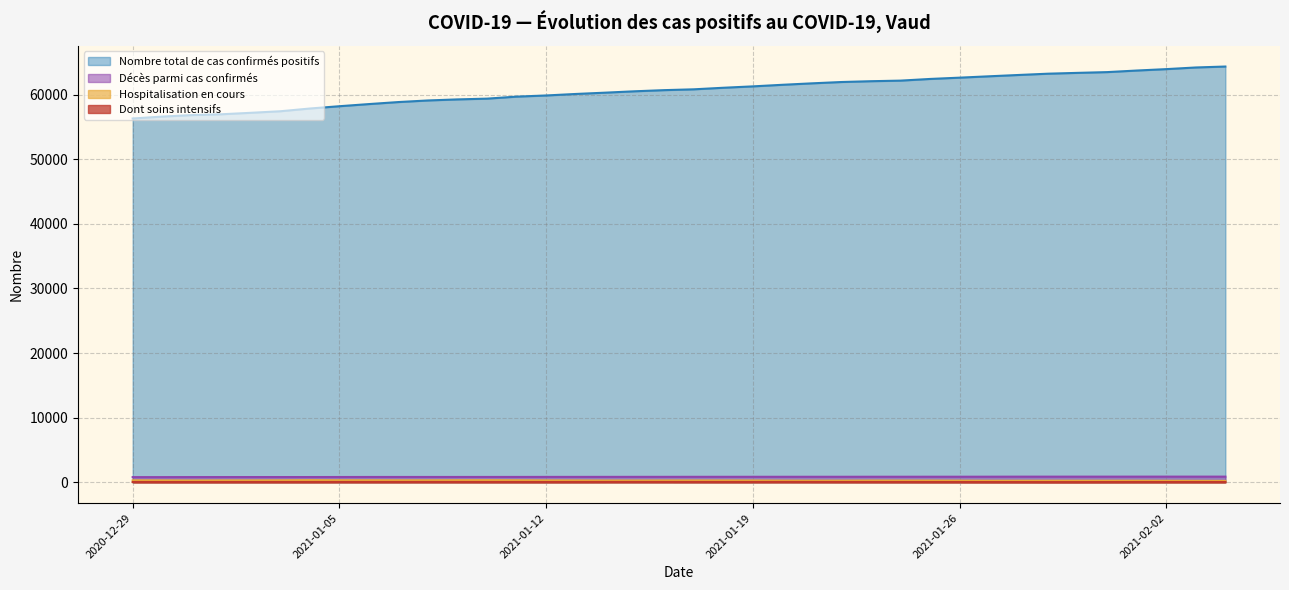

How many lines are shown in the chart?

4